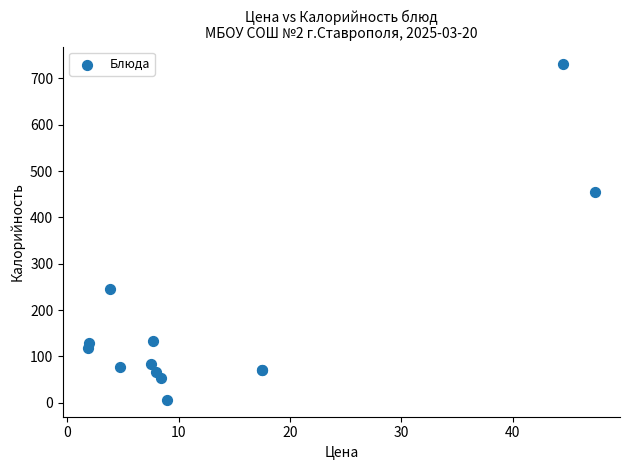

What Y value in the scatter plot is closest to 369?

454